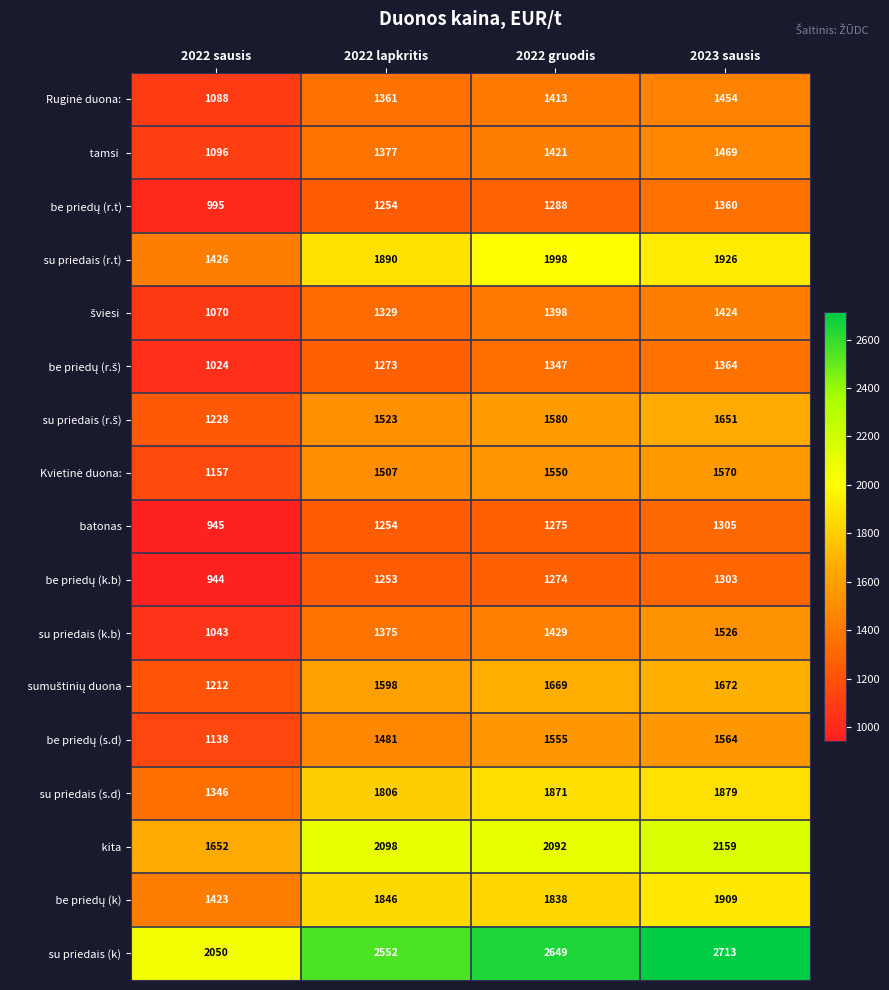

At how many categories does at least one series exceed 1745?

4